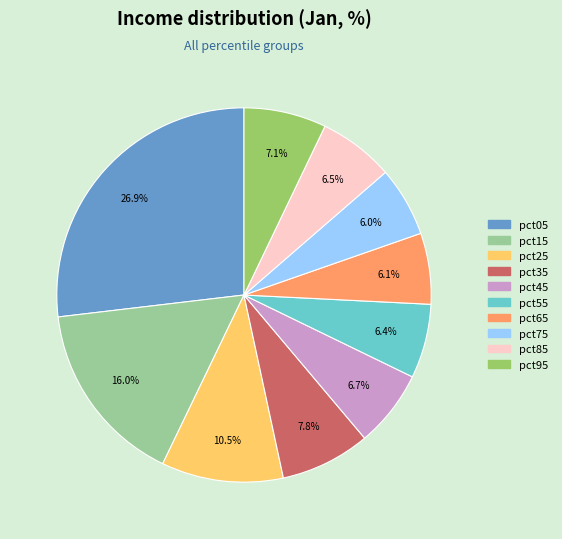

To the nearest percent, what portion does pct75 represent?

6%